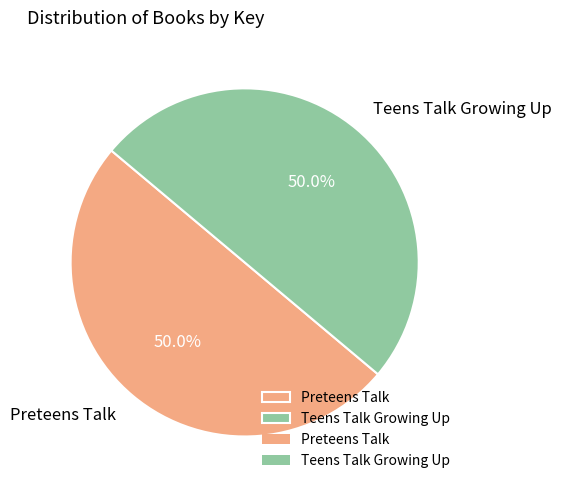

What is the ratio of the value at Preteens Talk to the value at Teens Talk Growing Up?

1.0